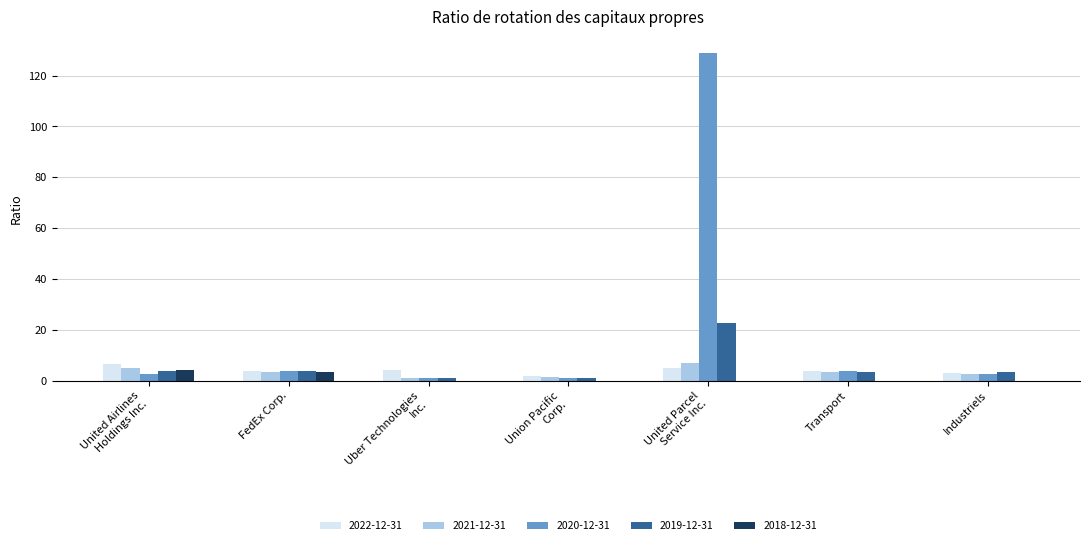

What is the sum of all 2019-12-31 values?

39.4